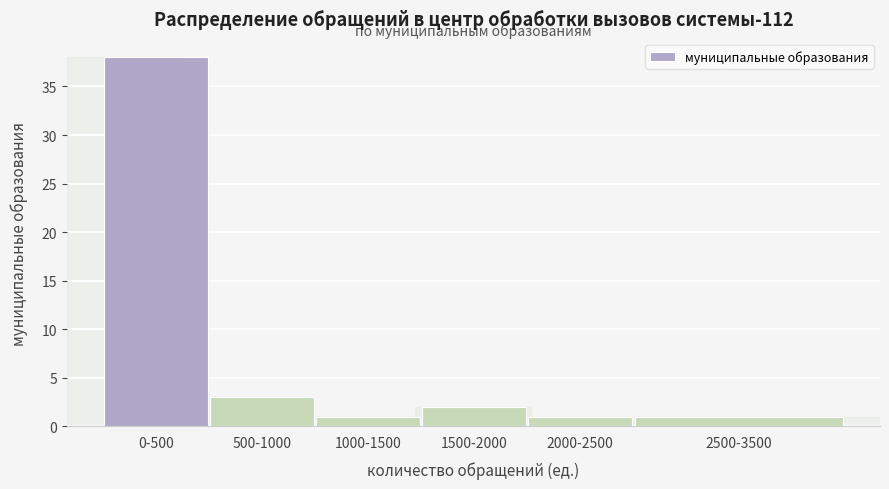

Reading left to right, transcribe all the data shown in this chart.

38	3	1	2	1	1